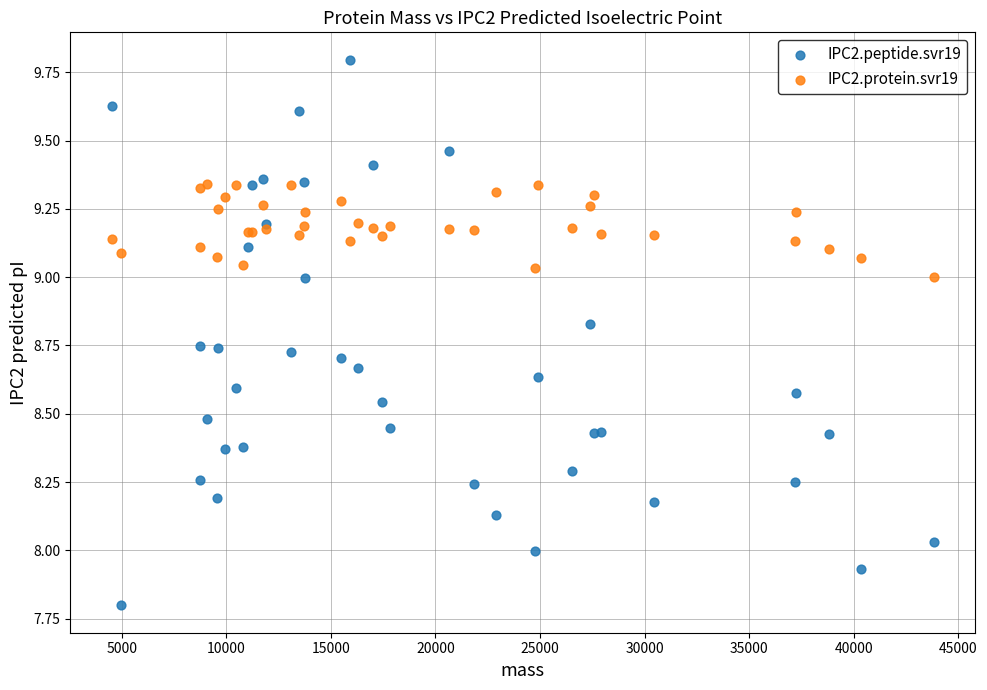

Which series reaches the maximum Y coordinate?

IPC2.peptide.svr19